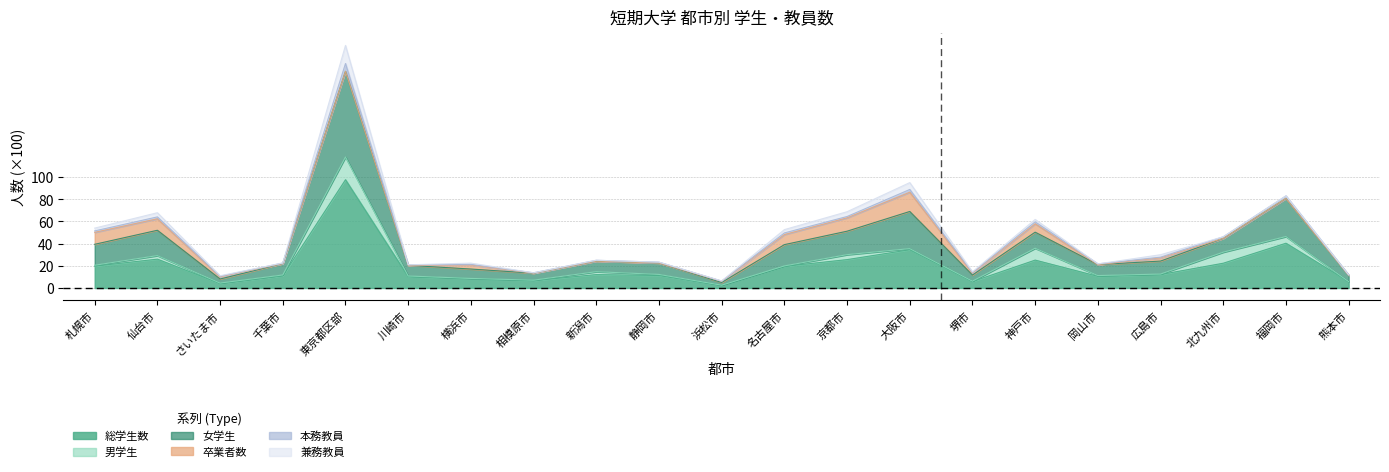

What is the label of the 8th point from the right?

大阪市